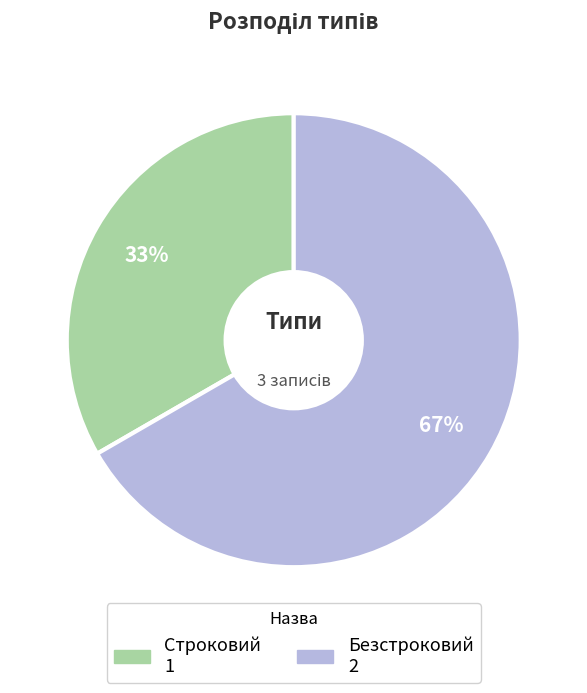

The Безстроковий slice represents 78% of the pie. True or false?

False